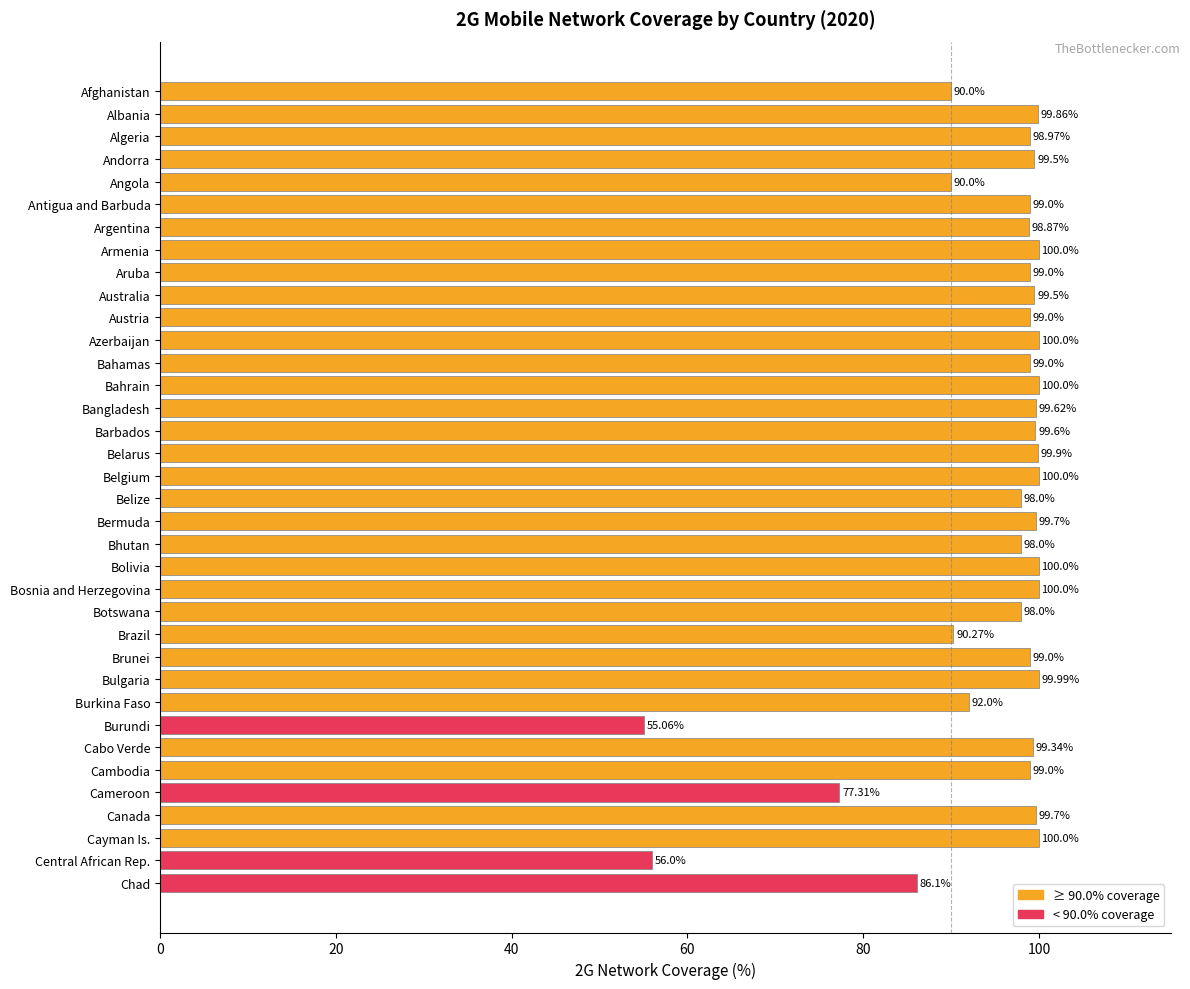

What is the average value?

95.0